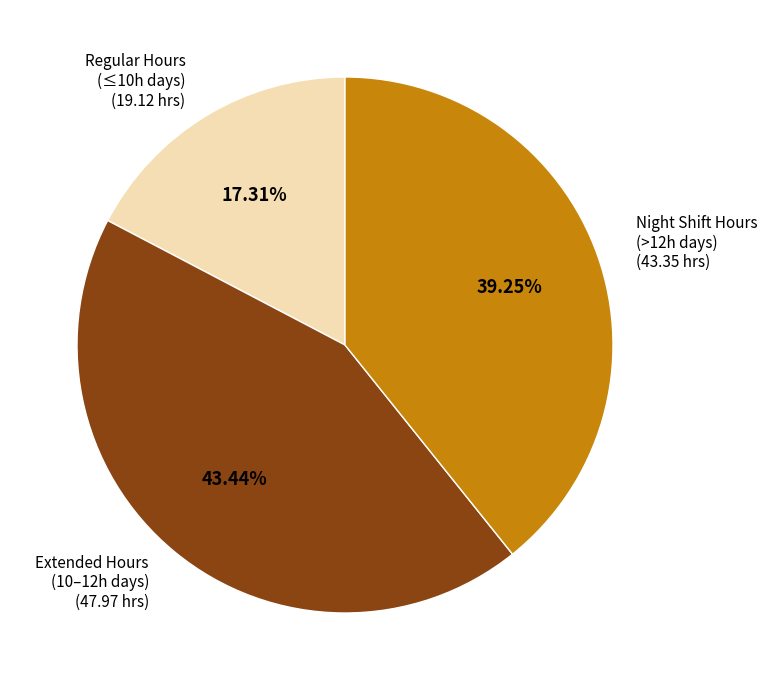

Rank the categories by value from lowest to highest.

Regular Hours (≤10h days), Night Shift Hours (>12h days), Extended Hours (10–12h days)